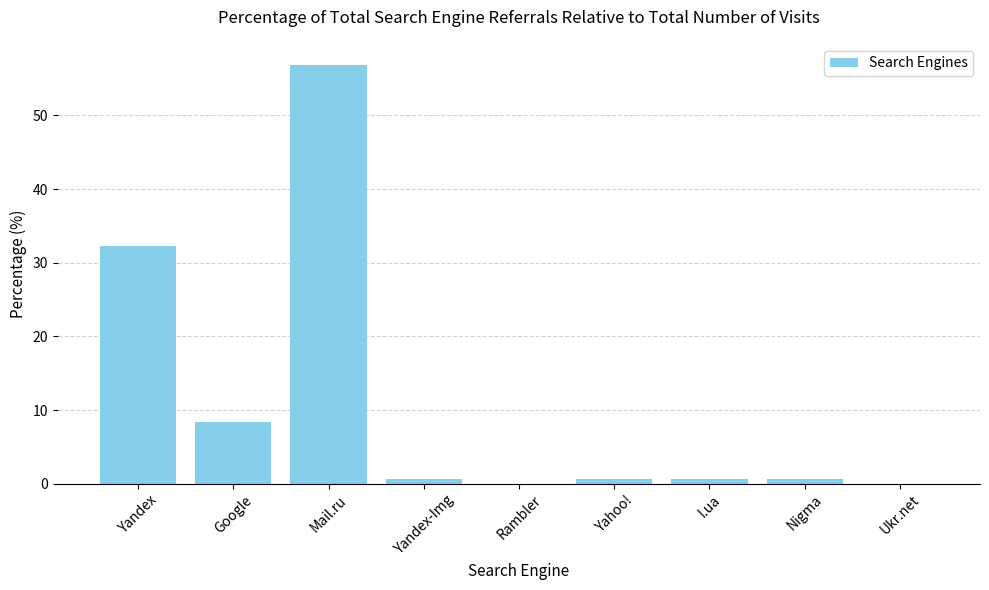

Reading left to right, transcribe all the data shown in this chart.

Yandex=32.3	Google=8.4	Mail.ru=56.9	Yandex-Img=0.6	Rambler=0.0	Yahoo!=0.6	I.ua=0.6	Nigma=0.6	Ukr.net=0.0